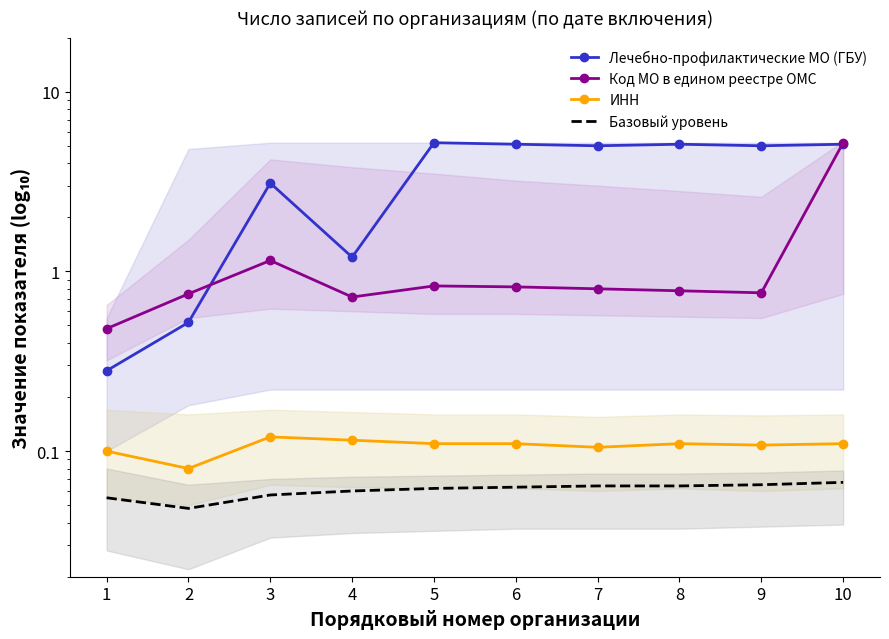

The ИНН series shows 0.1 at 10. True or false?

True